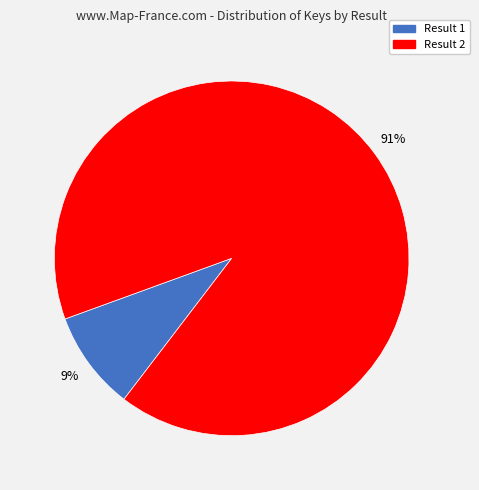

To the nearest percent, what percentage of the pie is Result 1?

9%